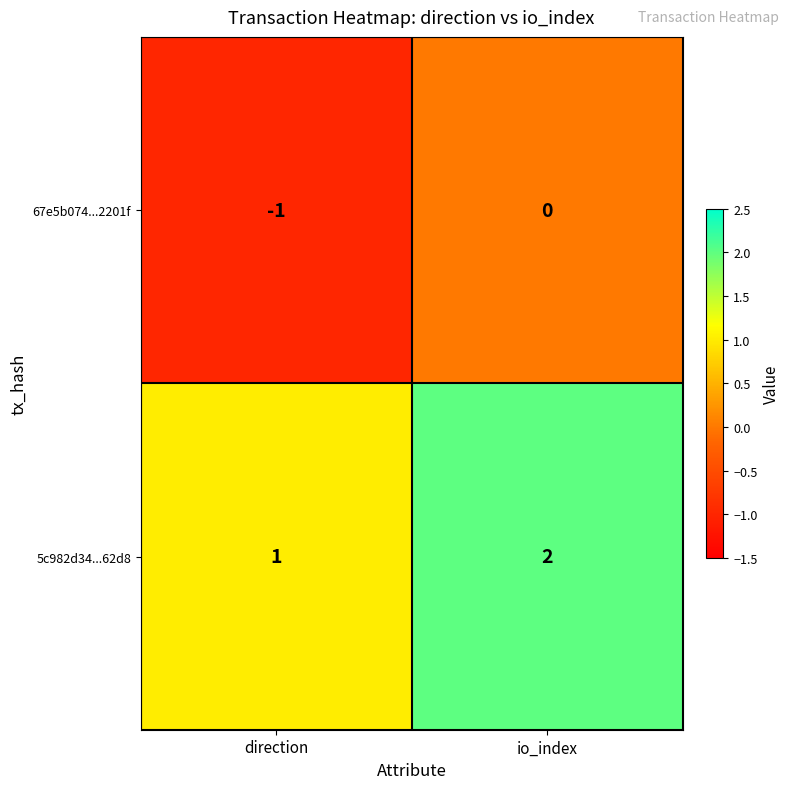

How many data points does each series have?

2